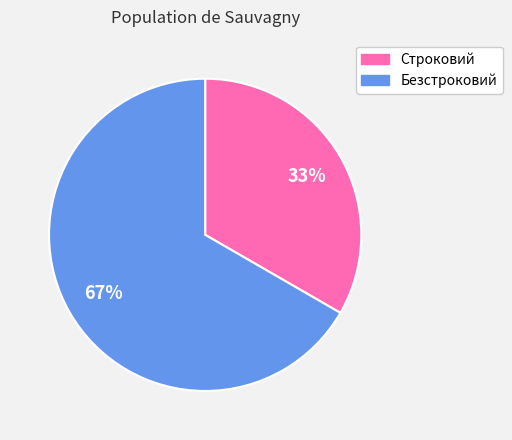

Count the number of slices in the pie.

2